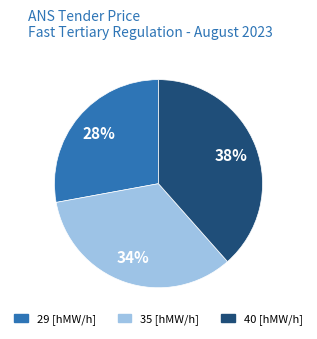

The 35 [hMW/h] slice represents 21% of the pie. True or false?

False